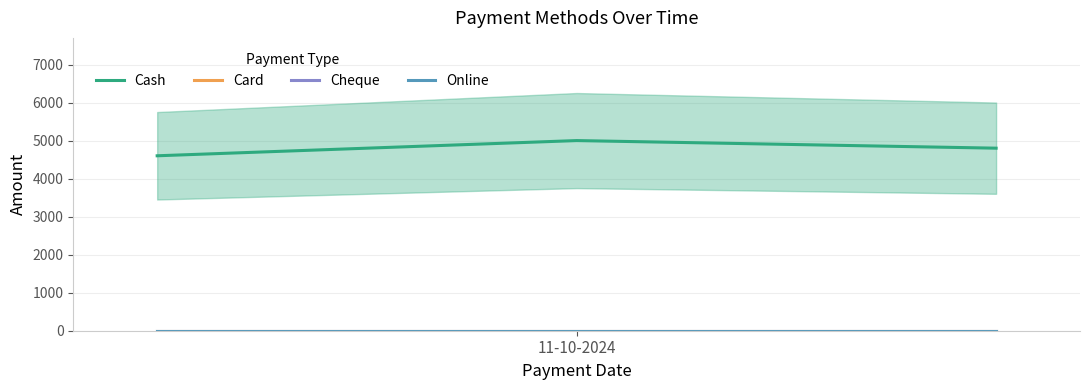

At which label does Card reach its peak?

11-10-2024